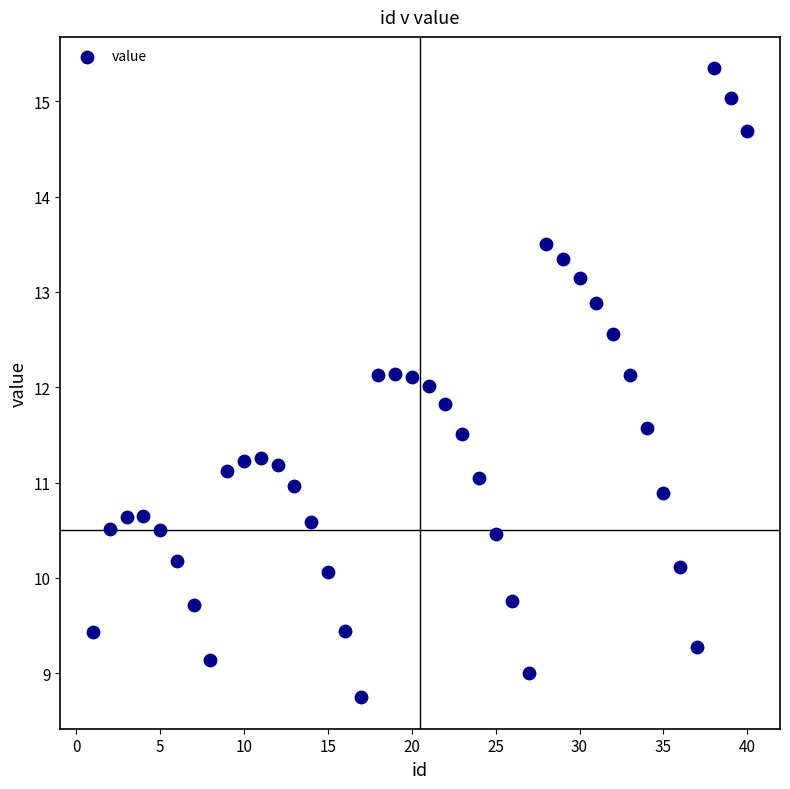

What is the range of Y values (max minus min)?

6.6